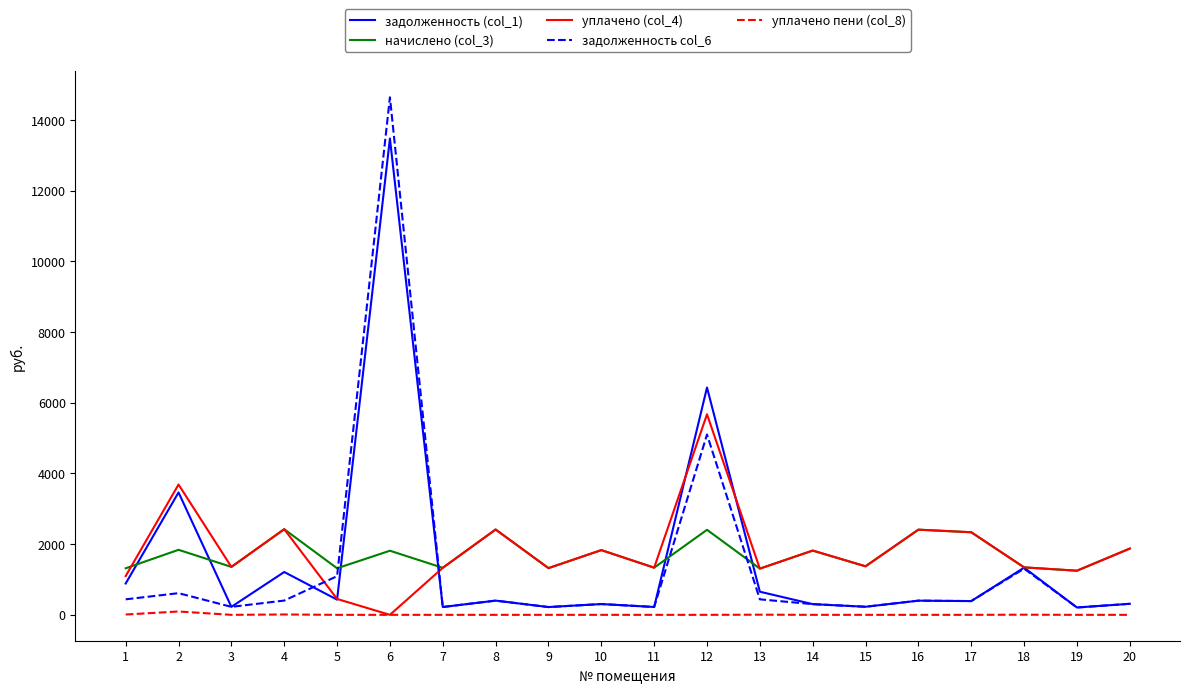

Where do задолженность col_6 and уплачено (col_4) first cross each other?

4 and 5